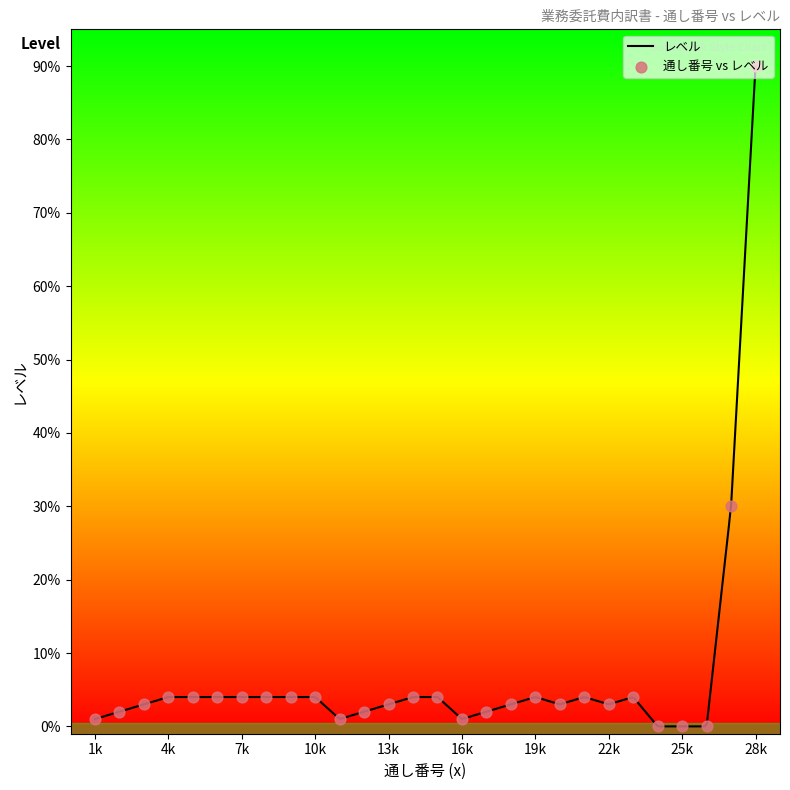

Which has a higher value, 20 or 15?

15